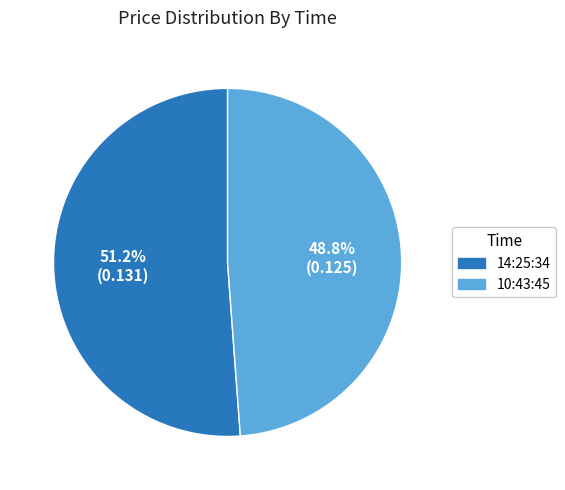

Which category has the biggest portion of the pie?

14:25:34